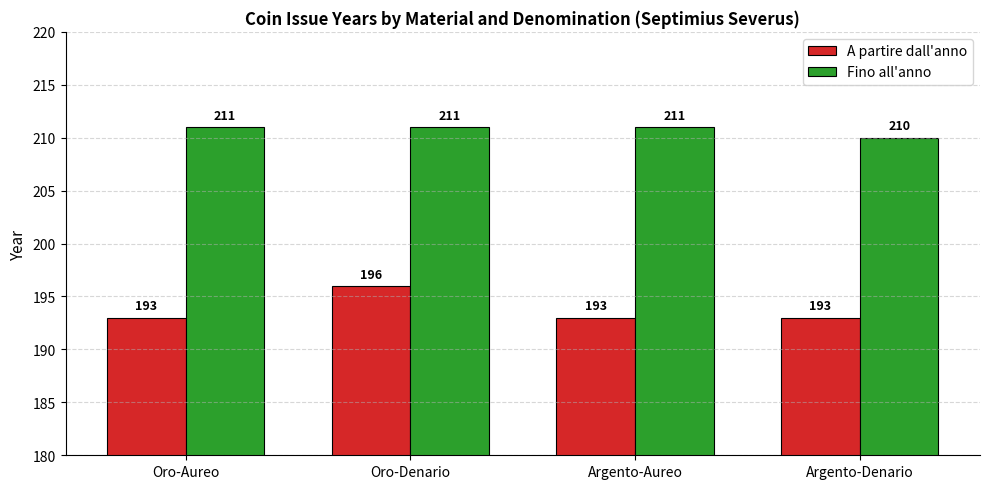

Read the Fino all'anno value at Argento-Denario.

210